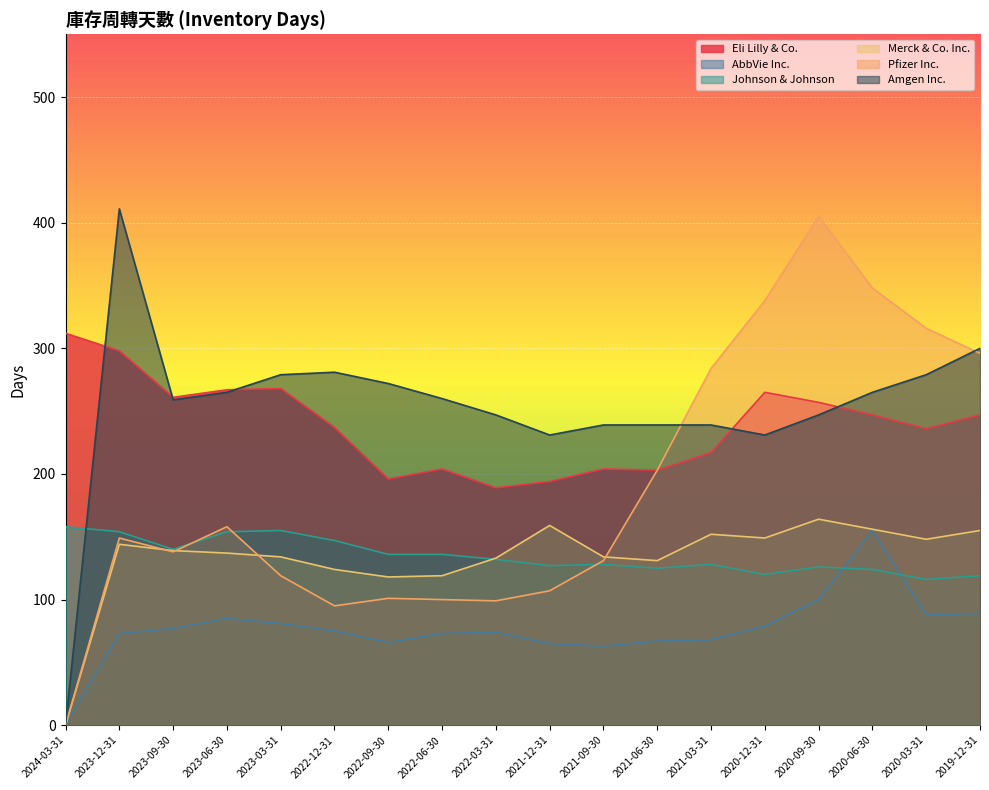

At which label is Pfizer Inc. closest to 202?

2021-06-30